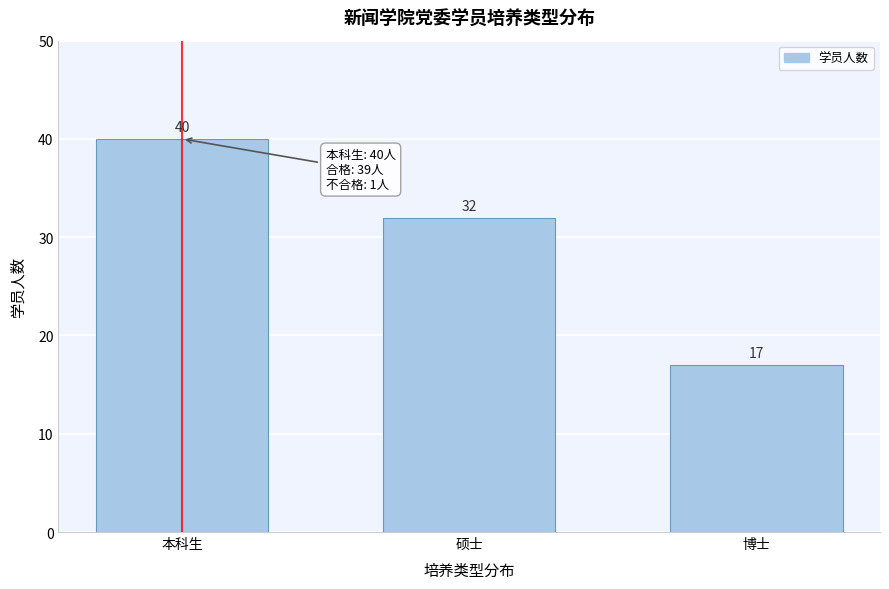

Reading left to right, transcribe all the data shown in this chart.

本科生=40	硕士=32	博士=17